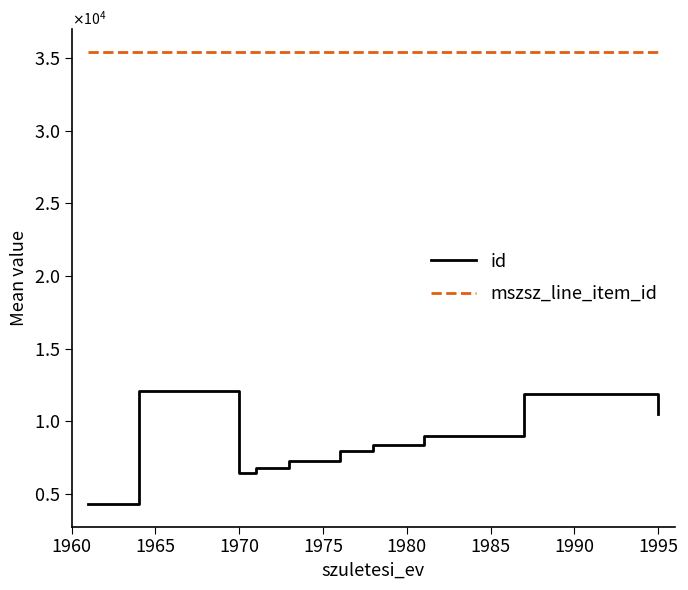

What is the value of the mszsz_line_item_id point at the 6th from the left?

35433.0